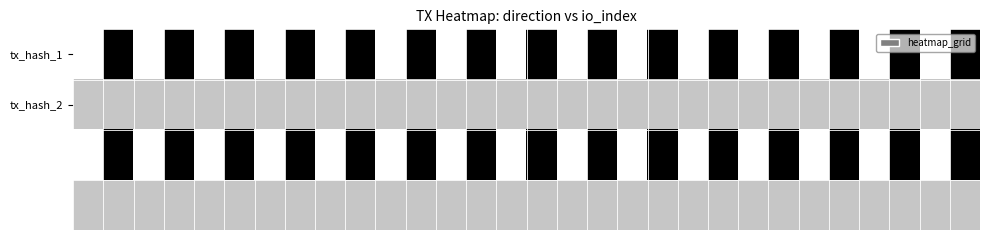

At how many categories does at least one series exceed 0?

30